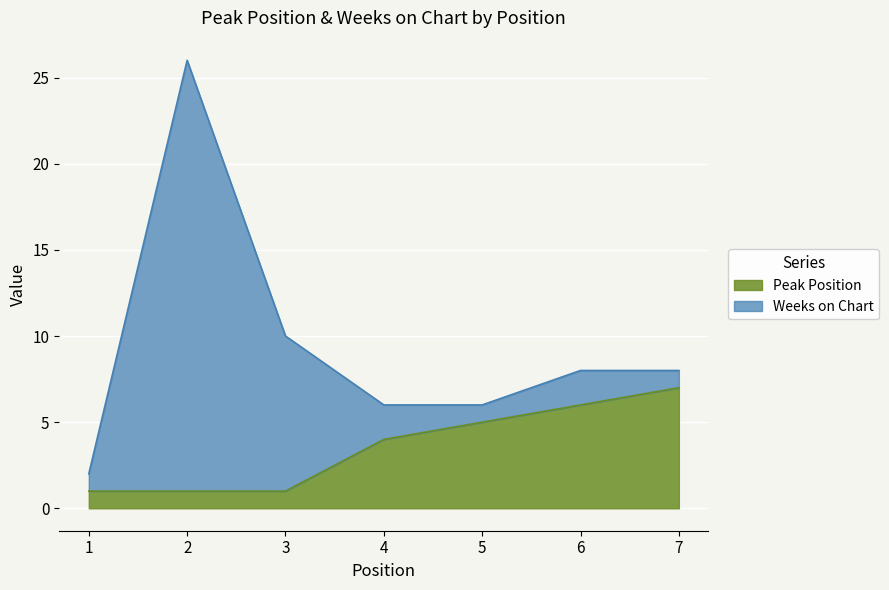

Which category has the lowest value across all series?

1